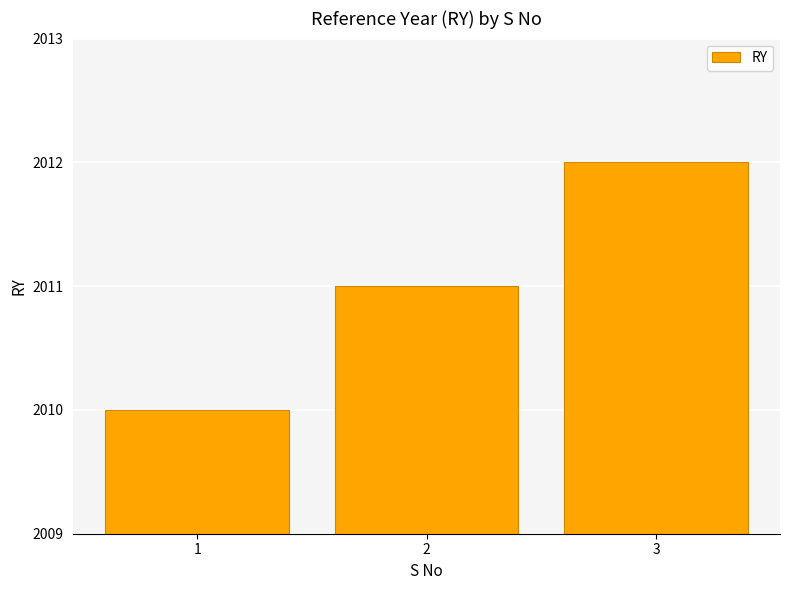

What is the change in value from 1 to 2?

+1